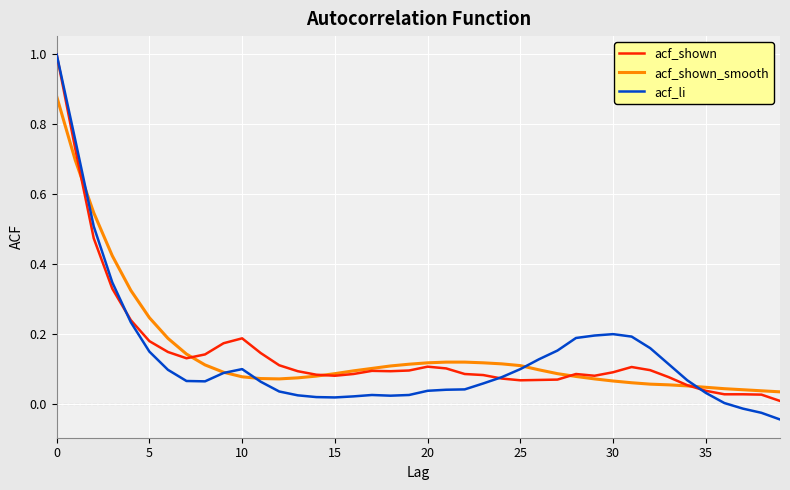

What is the maximum value shown in the chart?

1.0